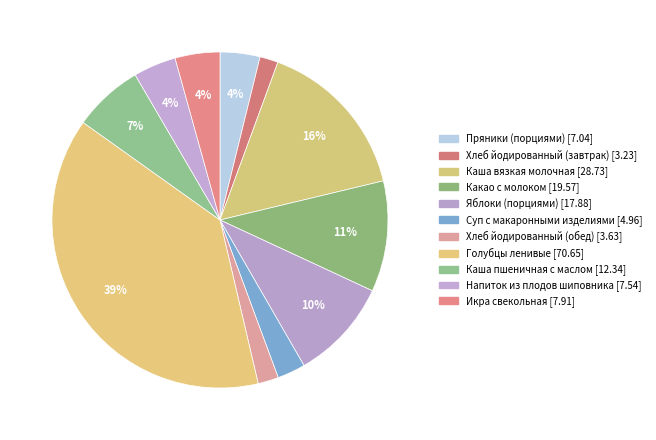

Which has a higher value, Голубцы ленивые or Каша пшеничная с маслом?

Голубцы ленивые